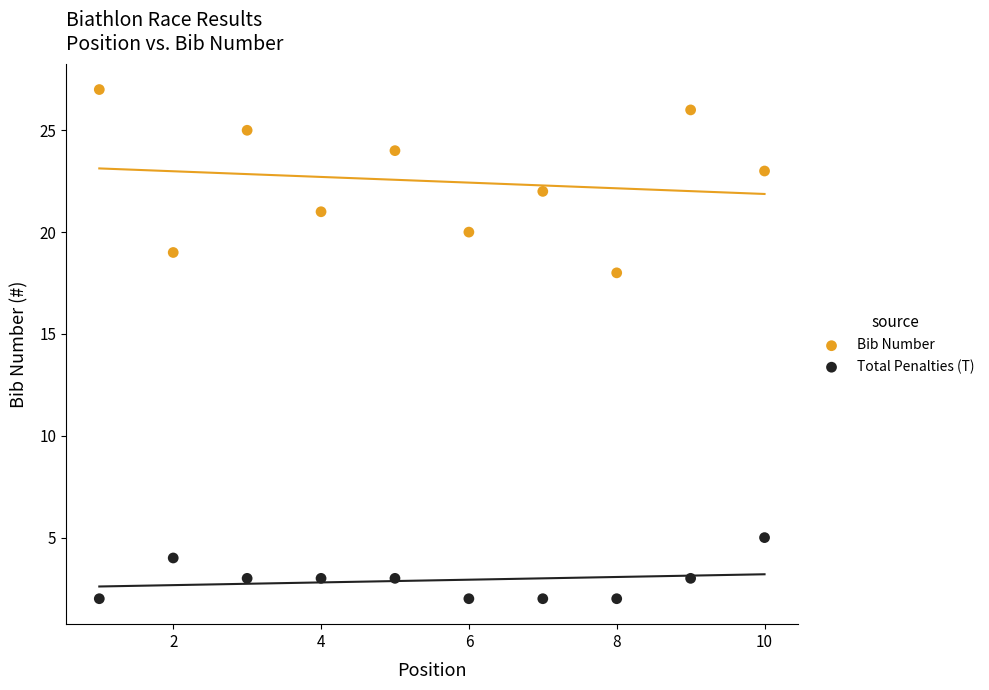

What are all the series names shown in the legend?

Bib Number, Total Penalties (T)